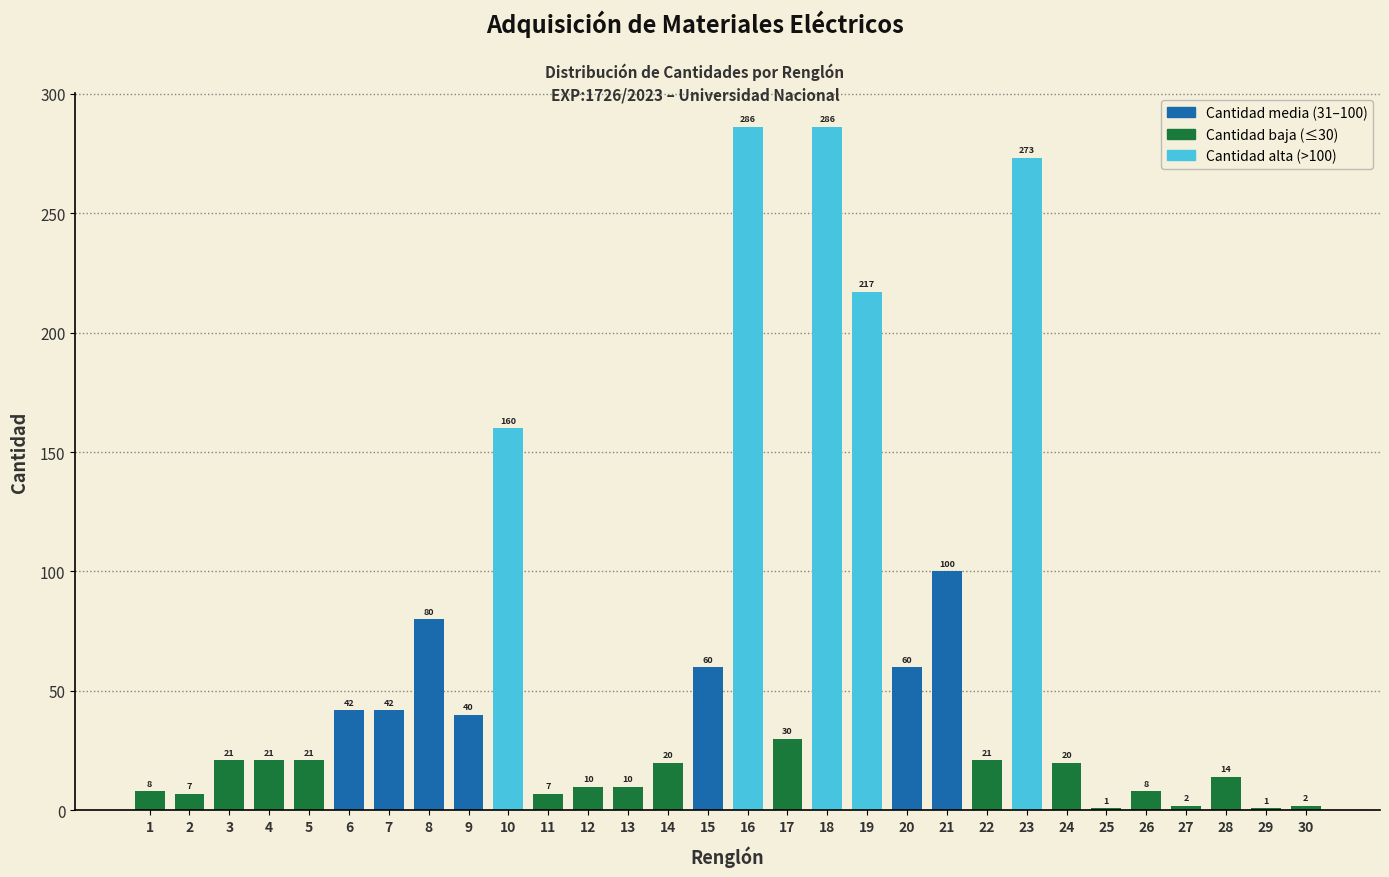

Reading right to left, extract all data points from this chart.

30=2	29=1	28=14	27=2	26=8	25=1	24=20	23=273	22=21	21=100	20=60	19=217	18=286	17=30	16=286	15=60	14=20	13=10	12=10	11=7	10=160	9=40	8=80	7=42	6=42	5=21	4=21	3=21	2=7	1=8